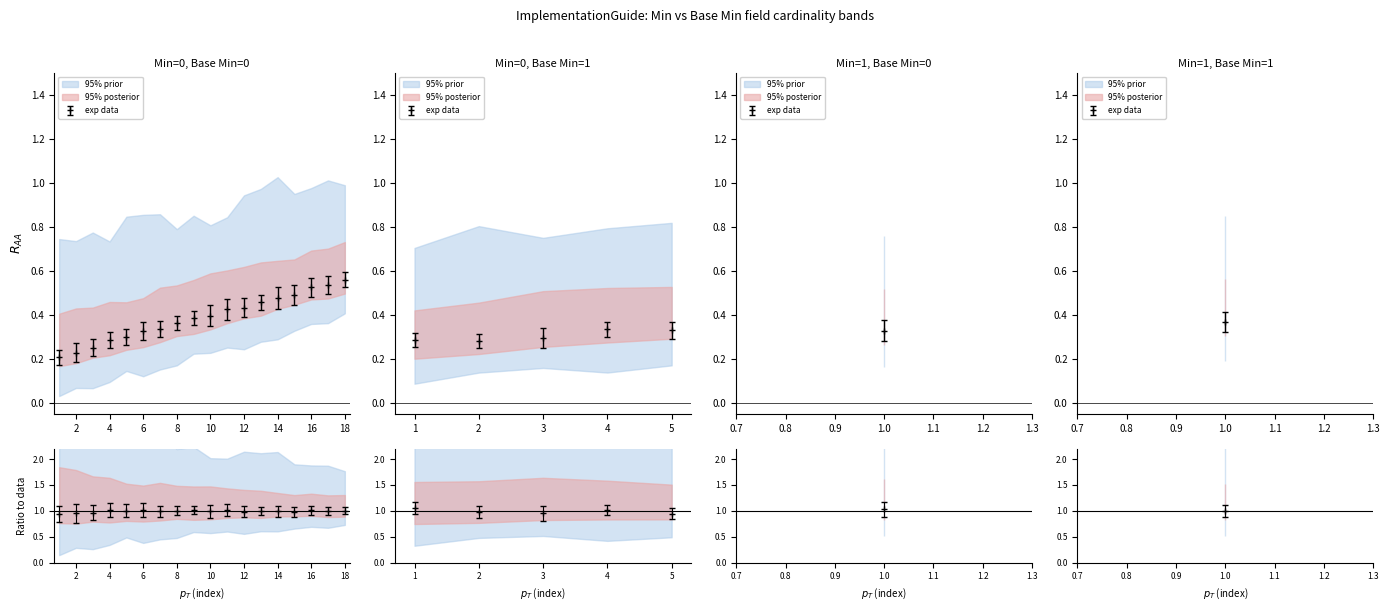

What is the sum of the 95% prior values at 0 and 0?

1